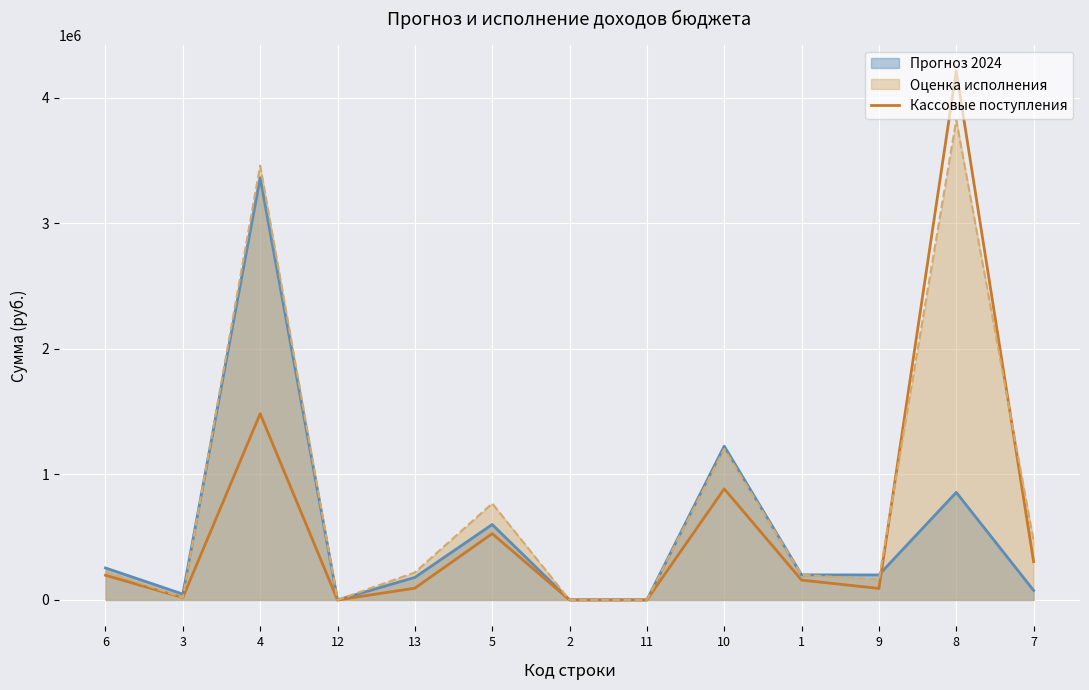

How many data points does each series have?

13